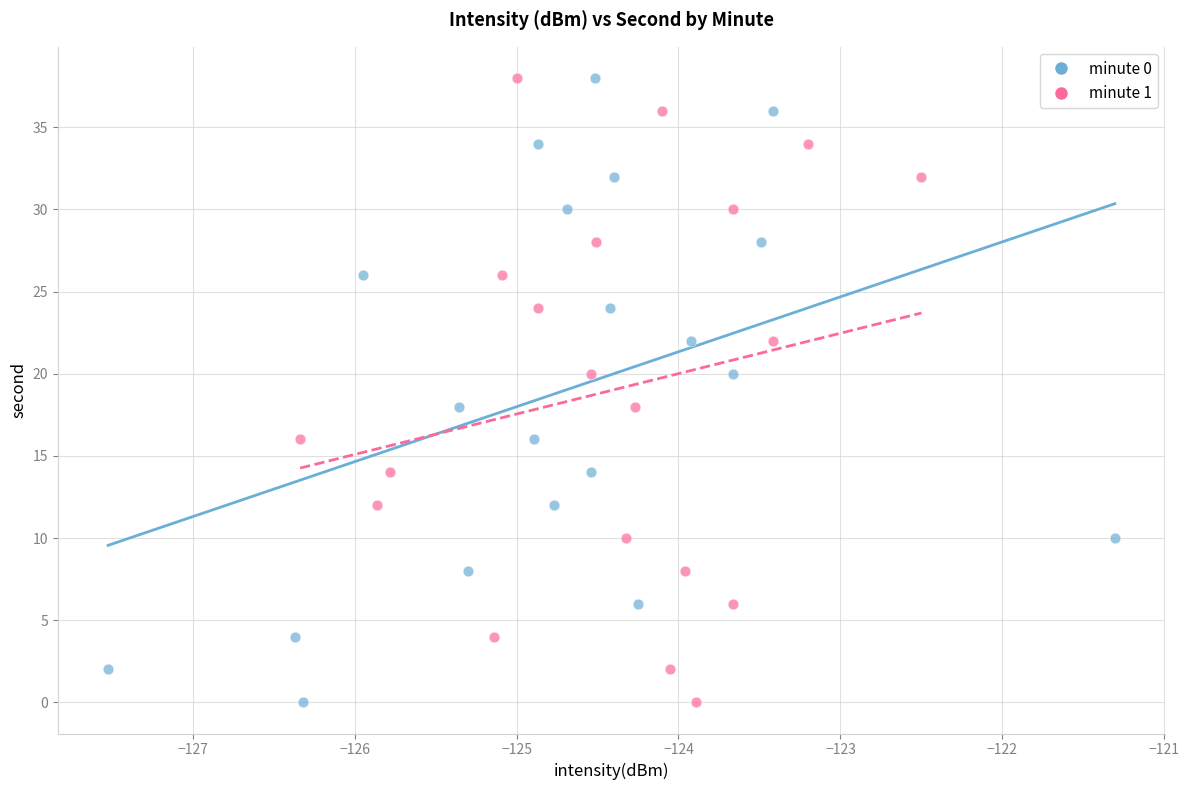

What are all the series names shown in the legend?

minute 0, minute 1